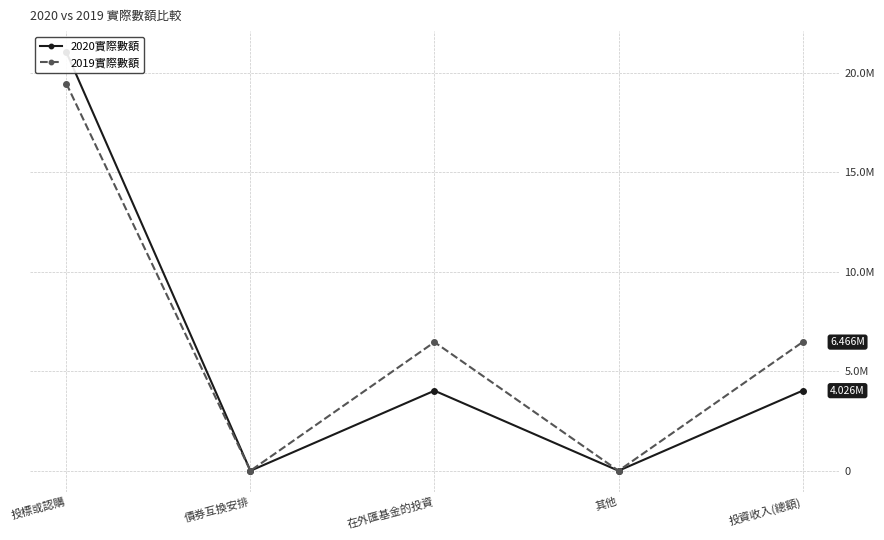

True or false: 2020實際數額 has more than 1 points higher than both neighbors.

False